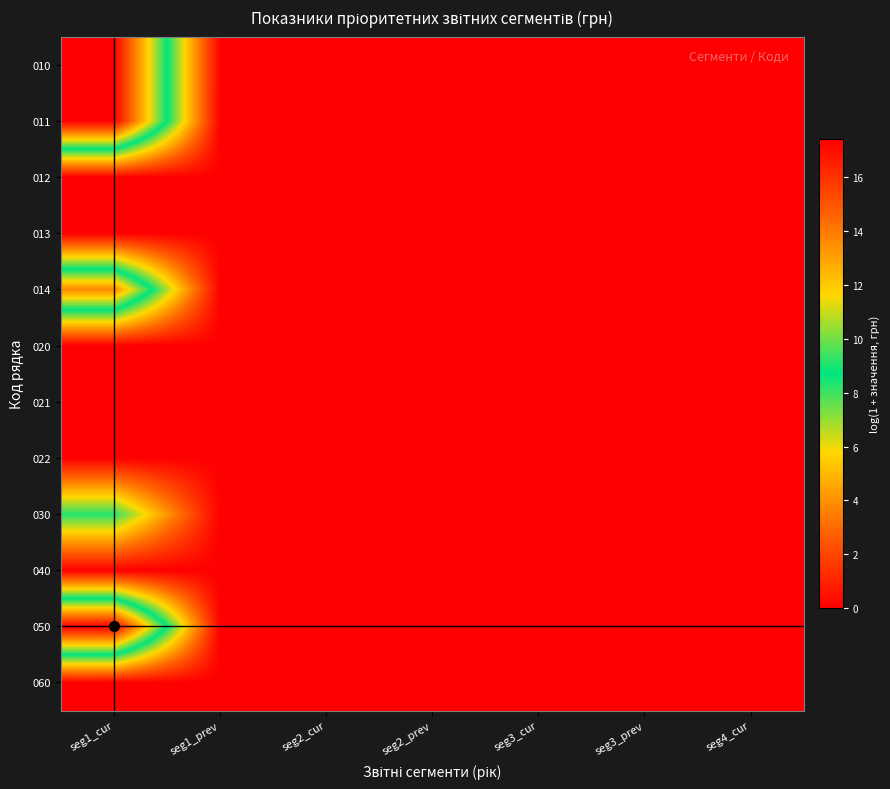

Reading right to left, list all the values displayed in this chart.

010: seg4_cur=0.0	seg3_prev=0.0	seg3_cur=0.0	seg2_prev=0.0	seg2_cur=0.0	seg1_prev=0.0	seg1_cur=17.4
011: seg4_cur=0.0	seg3_prev=0.0	seg3_cur=0.0	seg2_prev=0.0	seg2_cur=0.0	seg1_prev=0.0	seg1_cur=17.4
012: seg4_cur=0.0	seg3_prev=0.0	seg3_cur=0.0	seg2_prev=0.0	seg2_cur=0.0	seg1_prev=0.0	seg1_cur=0.0
013: seg4_cur=0.0	seg3_prev=0.0	seg3_cur=0.0	seg2_prev=0.0	seg2_cur=0.0	seg1_prev=0.0	seg1_cur=0.0
014: seg4_cur=0.0	seg3_prev=0.0	seg3_cur=0.0	seg2_prev=0.0	seg2_cur=0.0	seg1_prev=0.0	seg1_cur=13.6
020: seg4_cur=0.0	seg3_prev=0.0	seg3_cur=0.0	seg2_prev=0.0	seg2_cur=0.0	seg1_prev=0.0	seg1_cur=0.0
021: seg4_cur=0.0	seg3_prev=0.0	seg3_cur=0.0	seg2_prev=0.0	seg2_cur=0.0	seg1_prev=0.0	seg1_cur=0.0
022: seg4_cur=0.0	seg3_prev=0.0	seg3_cur=0.0	seg2_prev=0.0	seg2_cur=0.0	seg1_prev=0.0	seg1_cur=0.0
030: seg4_cur=0.0	seg3_prev=0.0	seg3_cur=0.0	seg2_prev=0.0	seg2_cur=0.0	seg1_prev=0.0	seg1_cur=8.3
040: seg4_cur=0.0	seg3_prev=0.0	seg3_cur=0.0	seg2_prev=0.0	seg2_cur=0.0	seg1_prev=0.0	seg1_cur=0.0
050: seg4_cur=0.0	seg3_prev=0.0	seg3_cur=0.0	seg2_prev=0.0	seg2_cur=0.0	seg1_prev=0.0	seg1_cur=17.4
060: seg4_cur=0.0	seg3_prev=0.0	seg3_cur=0.0	seg2_prev=0.0	seg2_cur=0.0	seg1_prev=0.0	seg1_cur=0.0